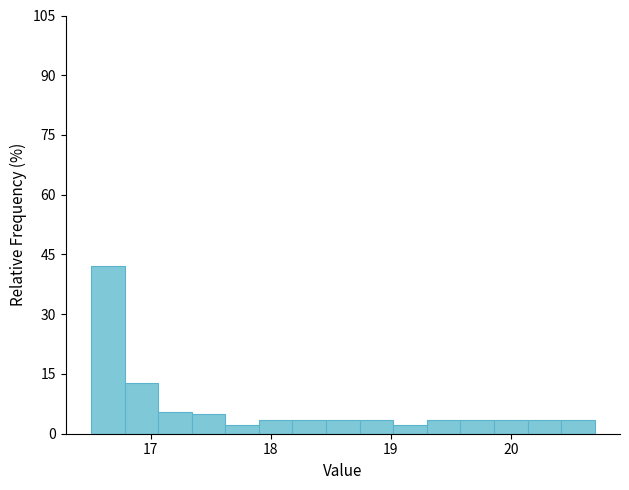

Read against the x-axis, roughly where is the centre of the tallest bar?

16.6